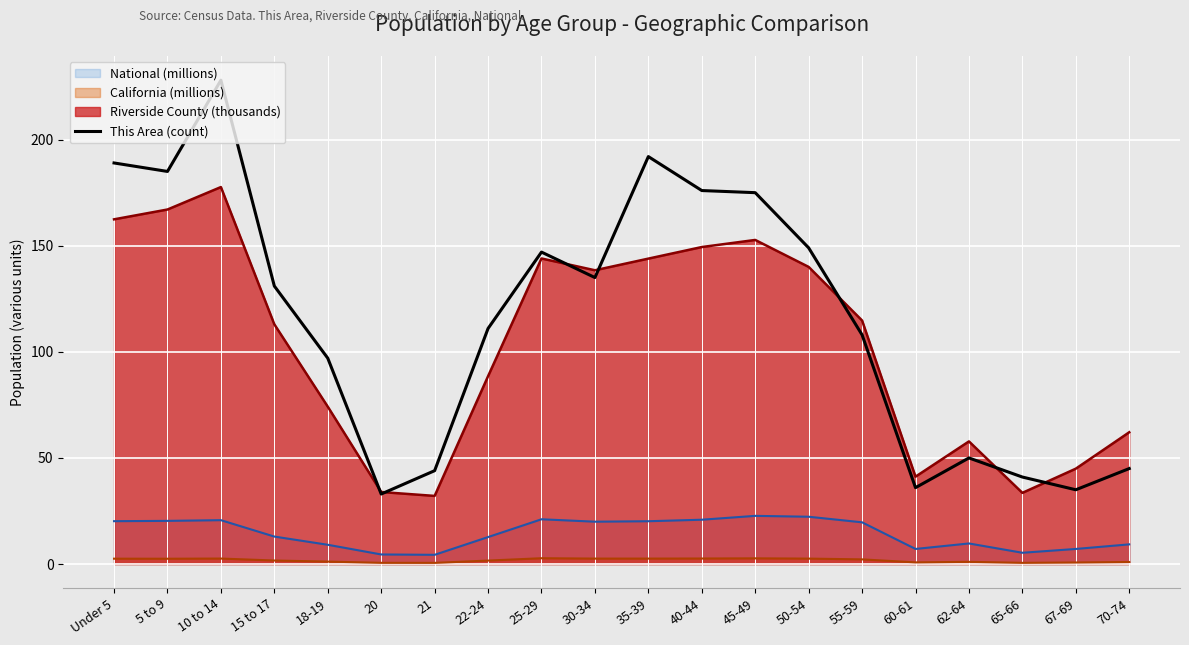

At which category does the data reach its first local valley?

5 to 9